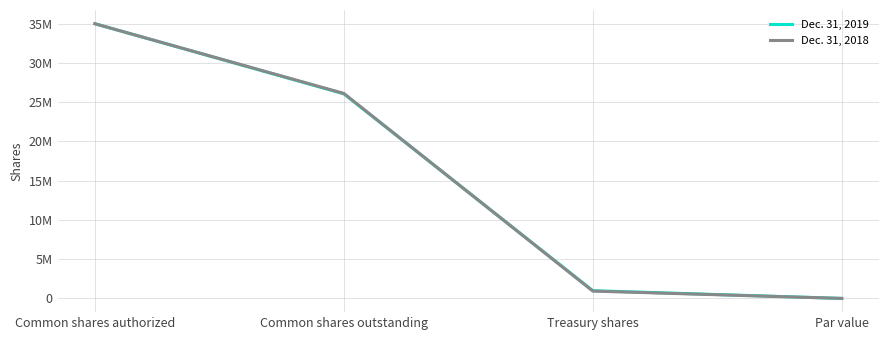

Which category has the lowest value across all series?

Par value